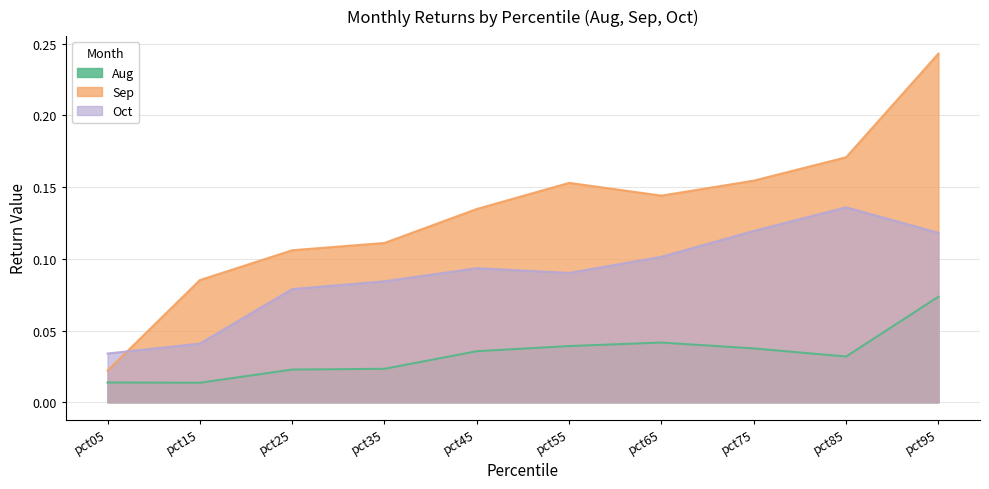

How many lines are shown in the chart?

3